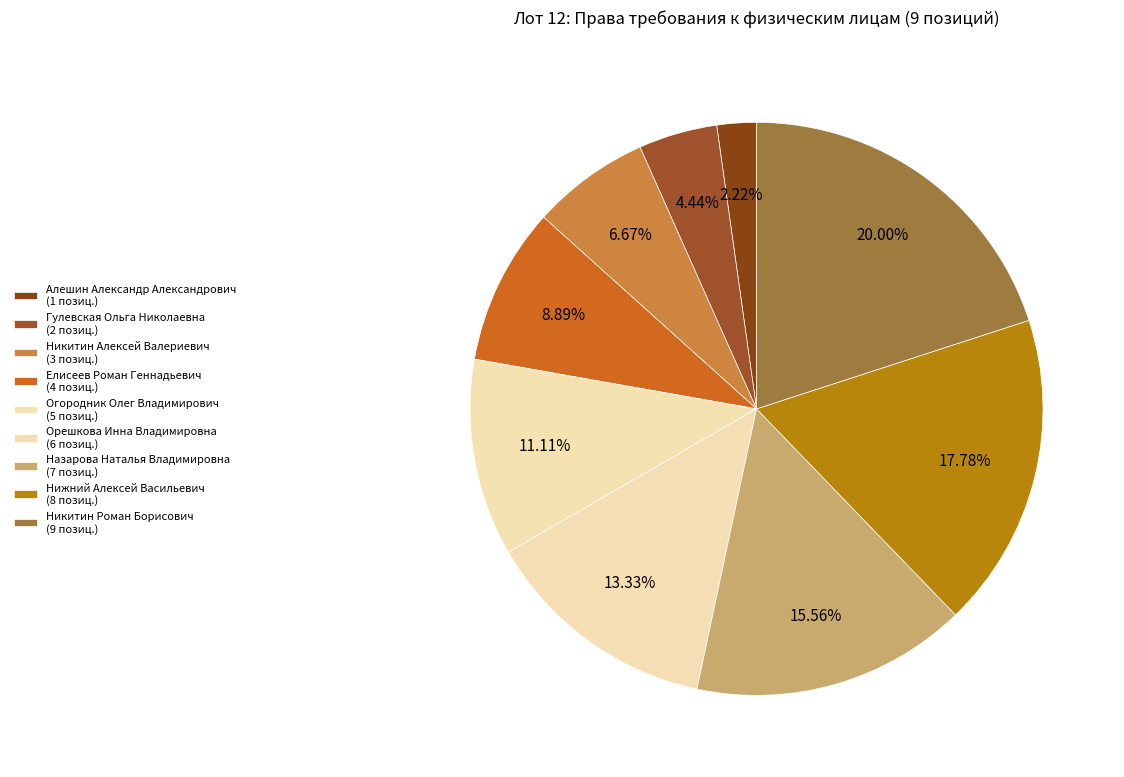

The Алешин Александр Александрович slice represents 9% of the pie. True or false?

False